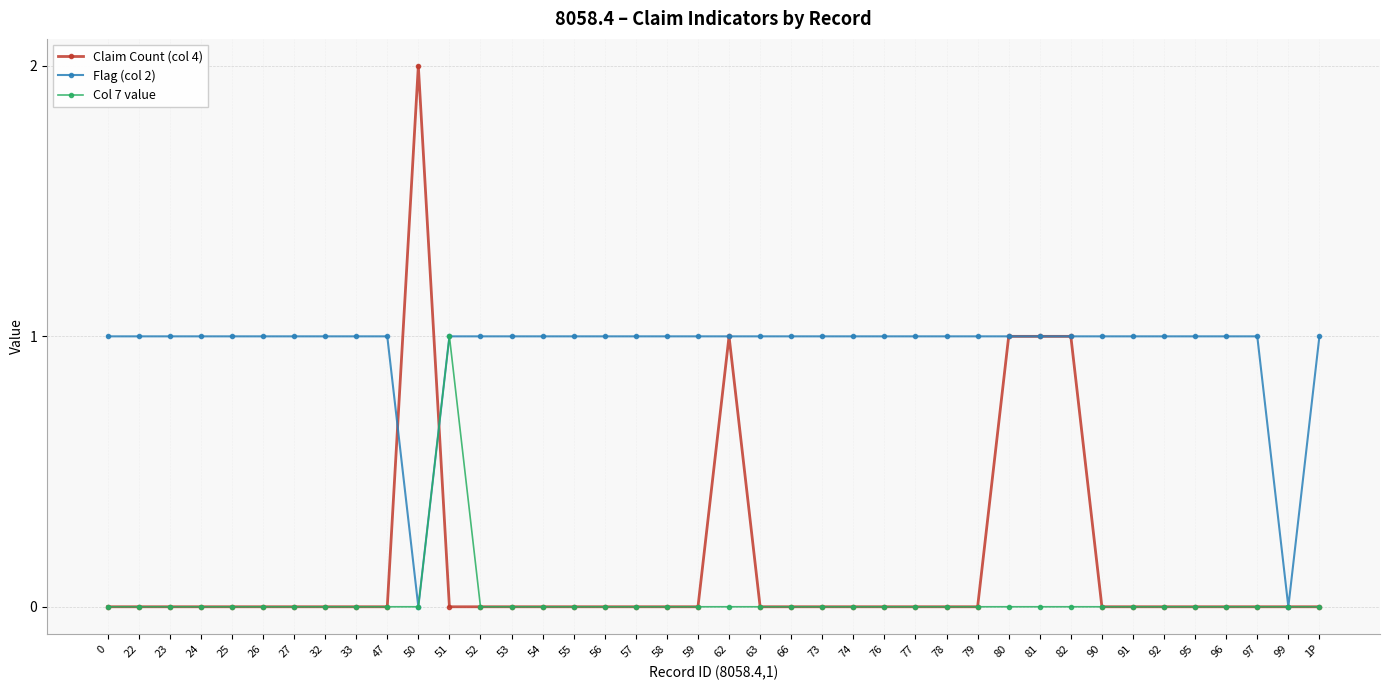

Reading left to right, list all the values displayed in this chart.

Claim Count (col 4): 0	0	0	0	0	0	0	0	0	0	2	0	0	0	0	0	0	0	0	0	1	0	0	0	0	0	0	0	0	1	1	1	0	0	0	0	0	0	0	0
Flag (col 2): 1	1	1	1	1	1	1	1	1	1	0	1	1	1	1	1	1	1	1	1	1	1	1	1	1	1	1	1	1	1	1	1	1	1	1	1	1	1	0	1
Col 7 value: 0	0	0	0	0	0	0	0	0	0	0	1	0	0	0	0	0	0	0	0	0	0	0	0	0	0	0	0	0	0	0	0	0	0	0	0	0	0	0	0